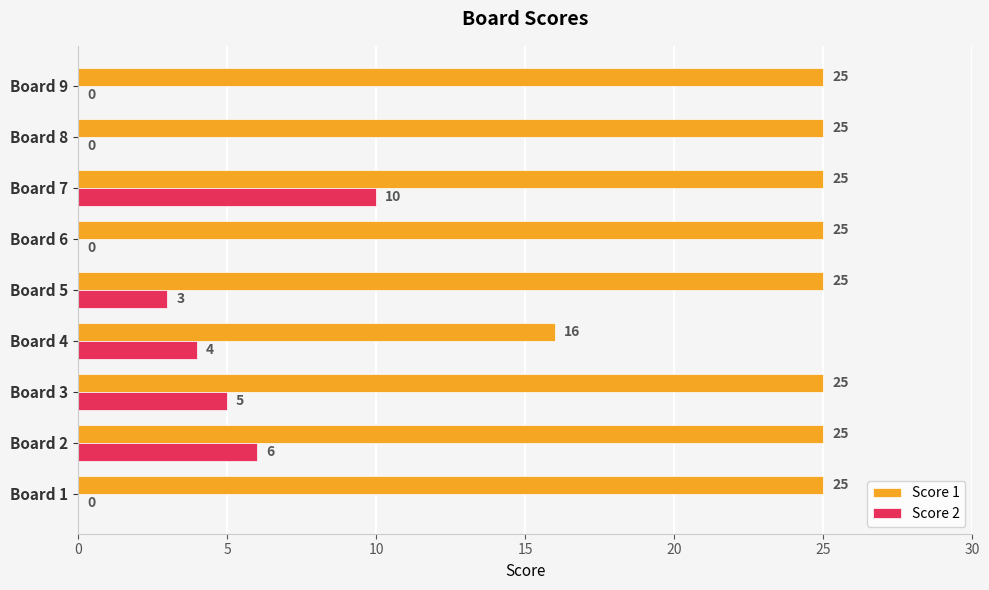

Is the value of Score 2 at Board 2 greater than the value of Score 1 at Board 9?

No